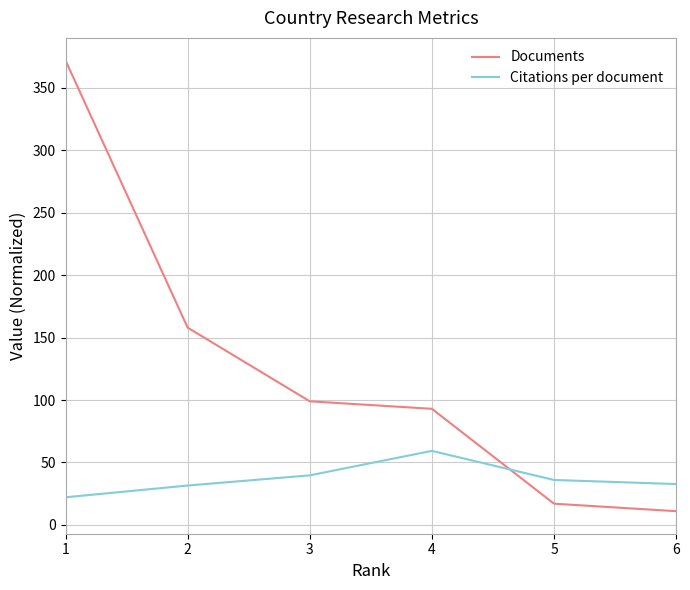

What is the lowest value of the Documents series?

11.0